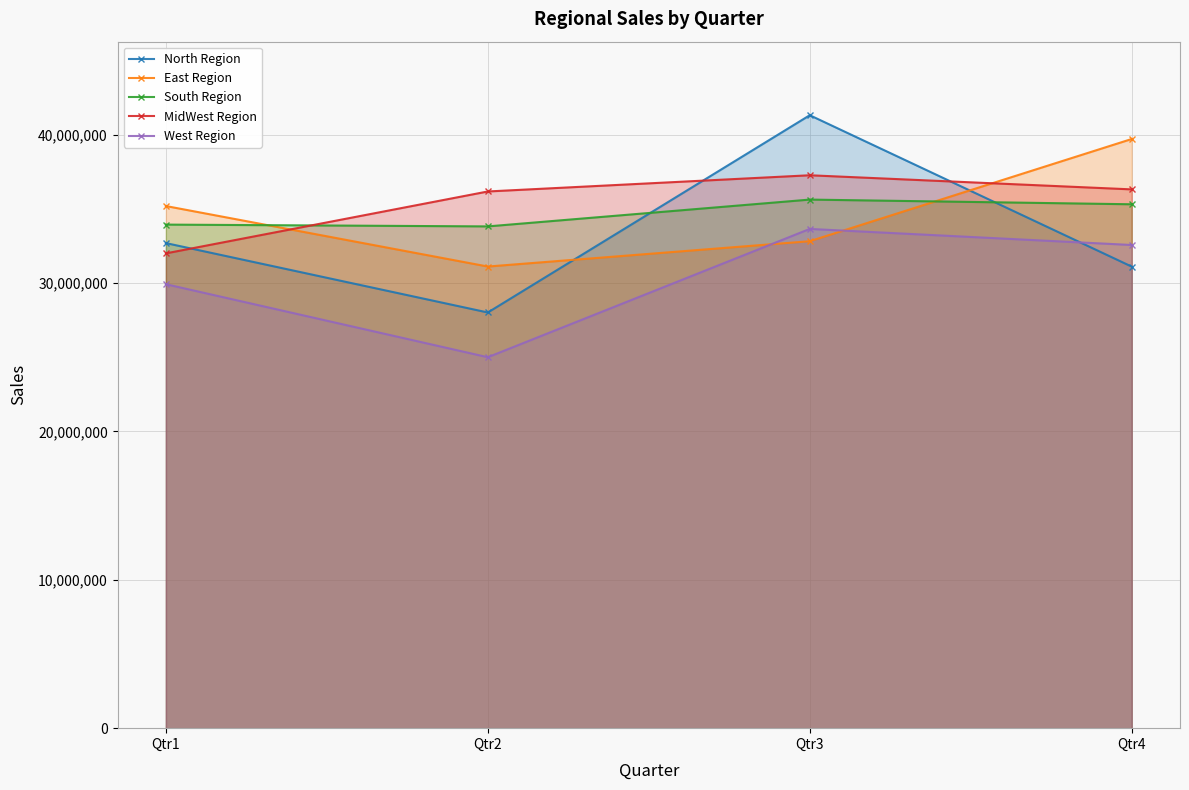

How many values in the MidWest Region series are below 36307494?

2